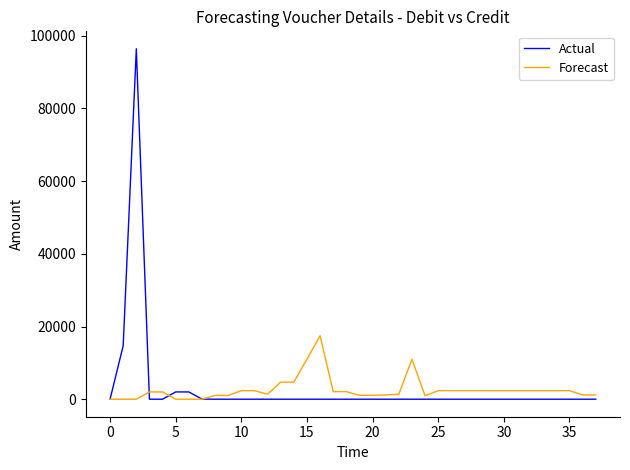

Which series has the widest spread of values?

Actual